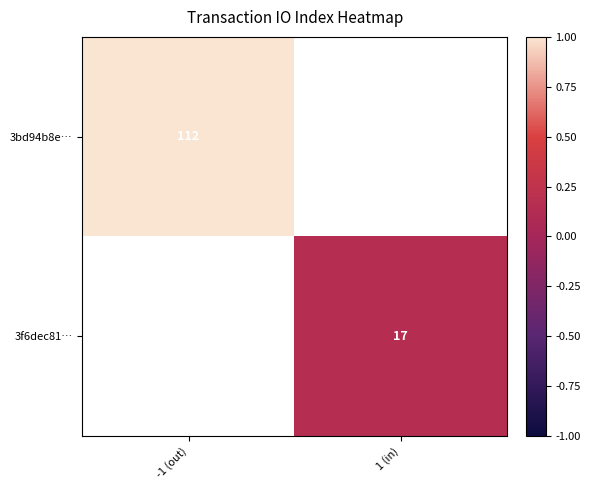

The 3f6dec81… series shows 0.1 at 1 (in). True or false?

False